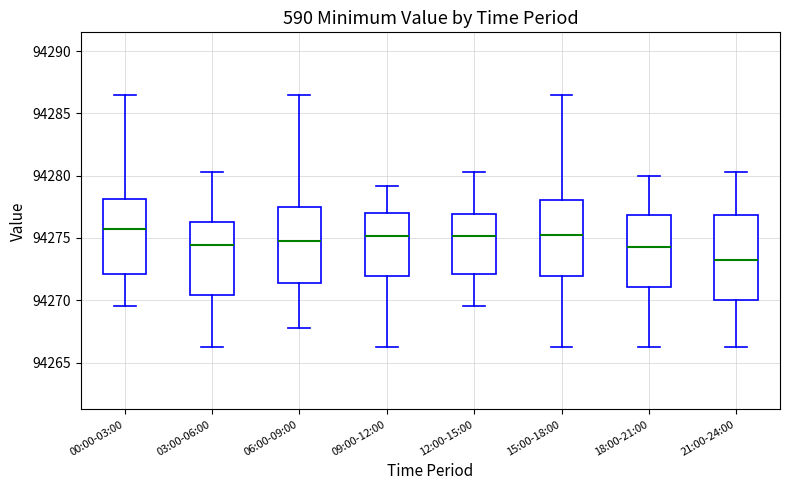

Reading left to right, transcribe this box plot: for each box, give where its median line is, the range the box spans, and where its two whiskers end, as read against the y-axis. The values are not printed on the chart, so give them approximately, as read against the axis.

00:00-03:00: median 94276.0, box 94272.0 to 94278.0, whiskers 94269.5 to 94286.5
03:00-06:00: median 94274.5, box 94270.5 to 94276.0, whiskers 94266.5 to 94280.5
06:00-09:00: median 94274.5, box 94271.5 to 94277.5, whiskers 94268.0 to 94286.5
09:00-12:00: median 94275.0, box 94272.0 to 94277.0, whiskers 94266.5 to 94279.0
12:00-15:00: median 94275.0, box 94272.0 to 94277.0, whiskers 94269.5 to 94280.5
15:00-18:00: median 94275.0, box 94272.0 to 94278.0, whiskers 94266.5 to 94286.5
18:00-21:00: median 94274.5, box 94271.0 to 94277.0, whiskers 94266.5 to 94280.0
21:00-24:00: median 94273.5, box 94270.0 to 94277.0, whiskers 94266.5 to 94280.5